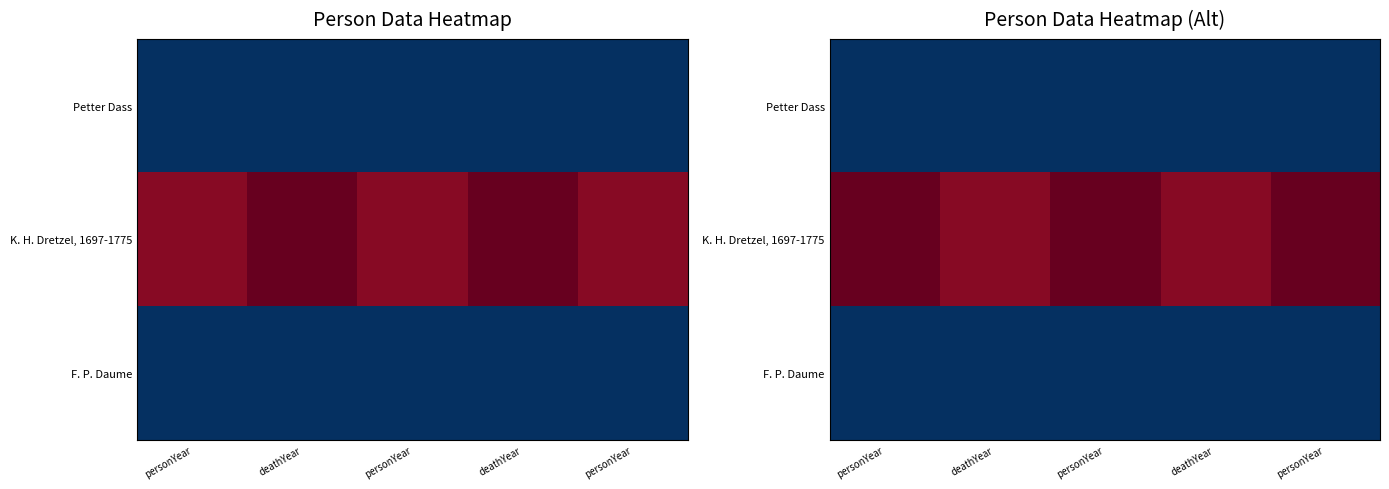

Which category has the lowest value in the K. H. Dretzel, 1697-1775 series?

deathYear